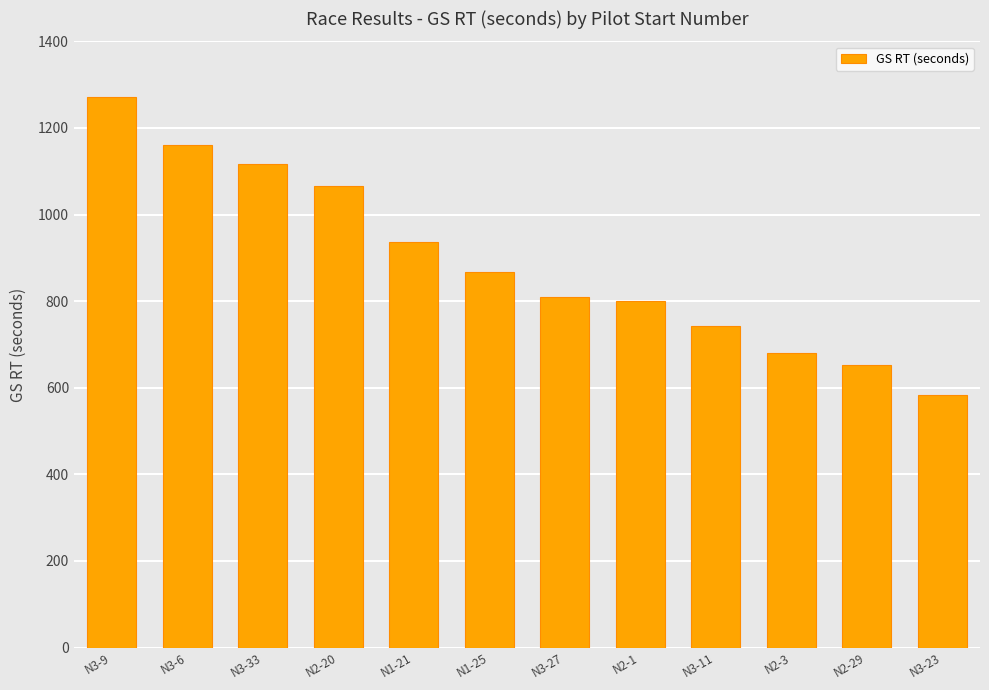

What is the minimum value shown in the chart?

582.7